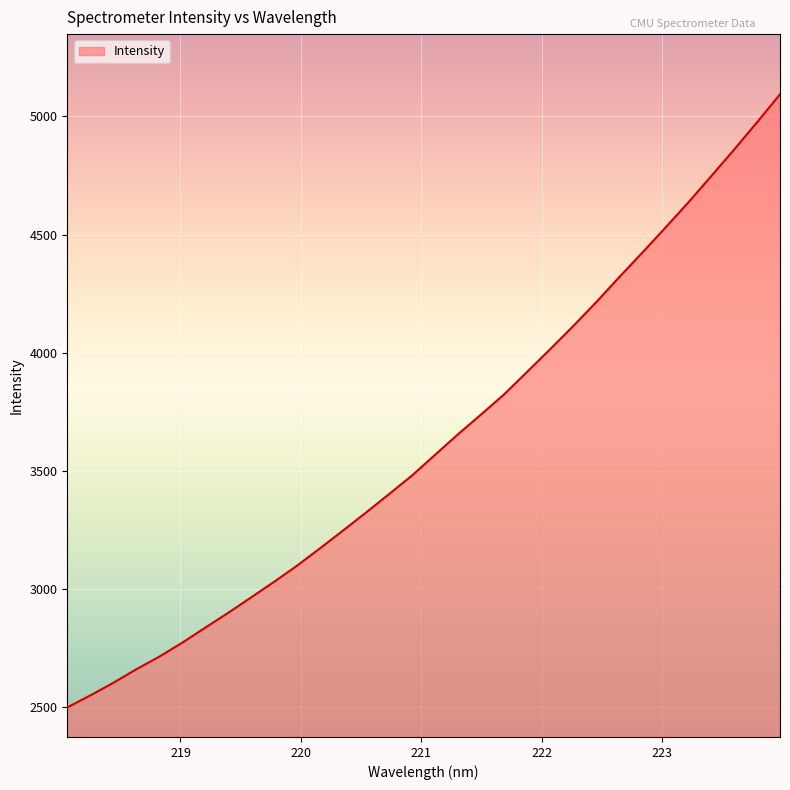

What is the difference between the maximum and minimum values?

2593.5